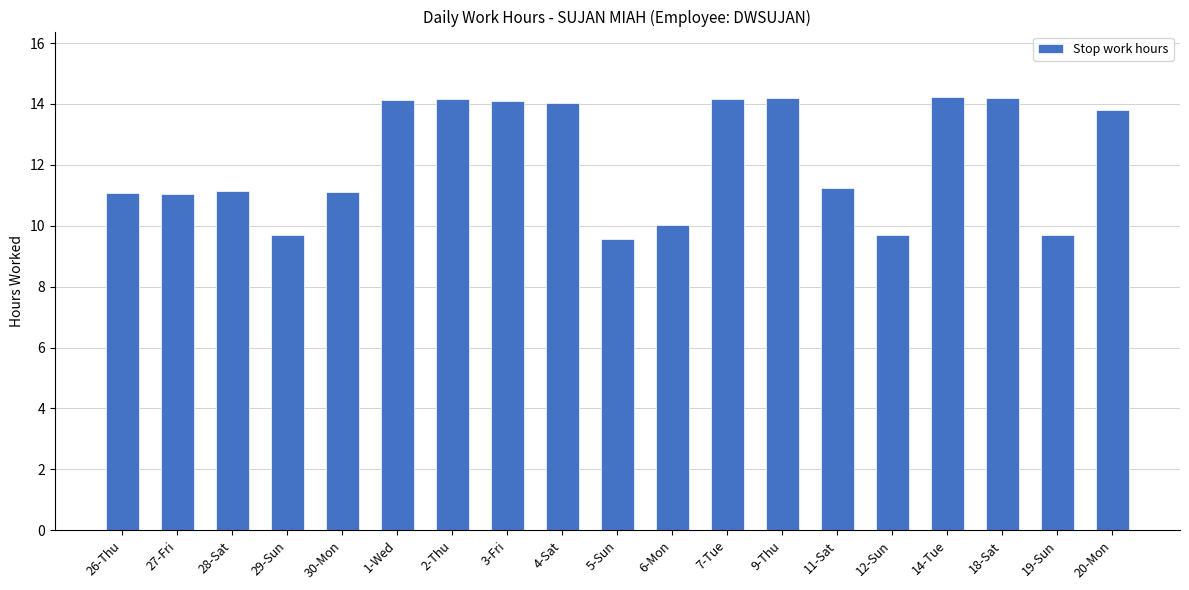

True or false: the data shows 9.6 at 5-Sun.

True